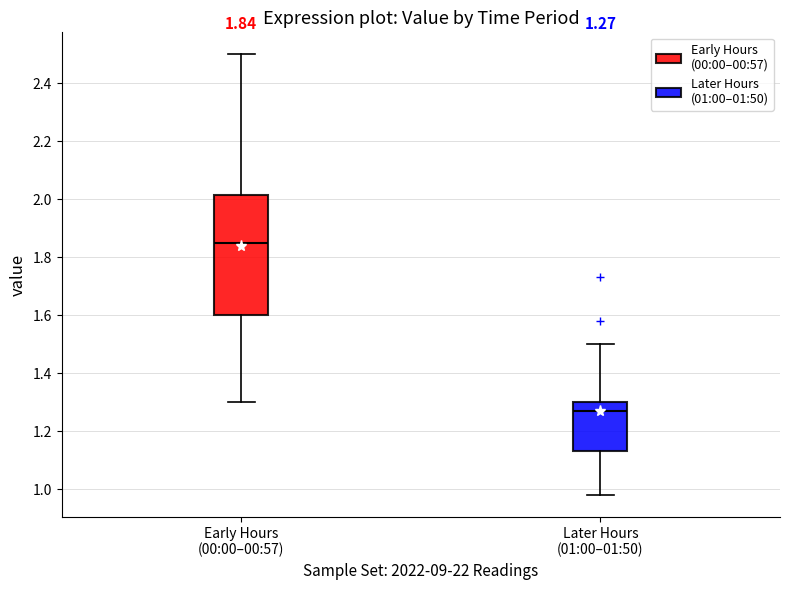

Which box is the tallest, from its lower edge to its upper edge?

Early Hours (00:00–00:57)